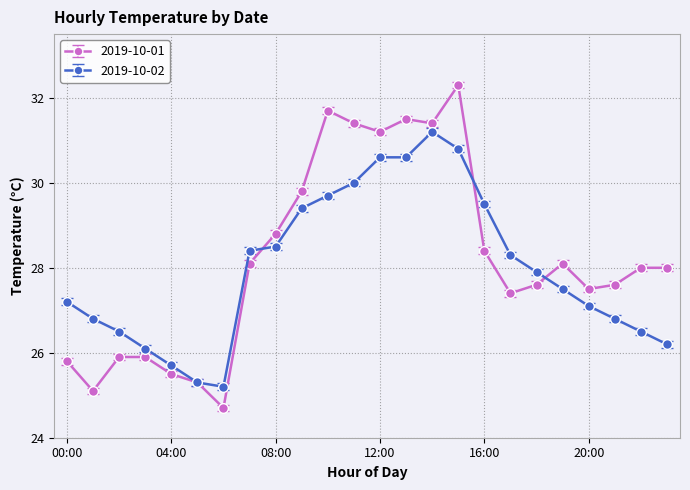

What is the maximum value shown in the chart?

32.3